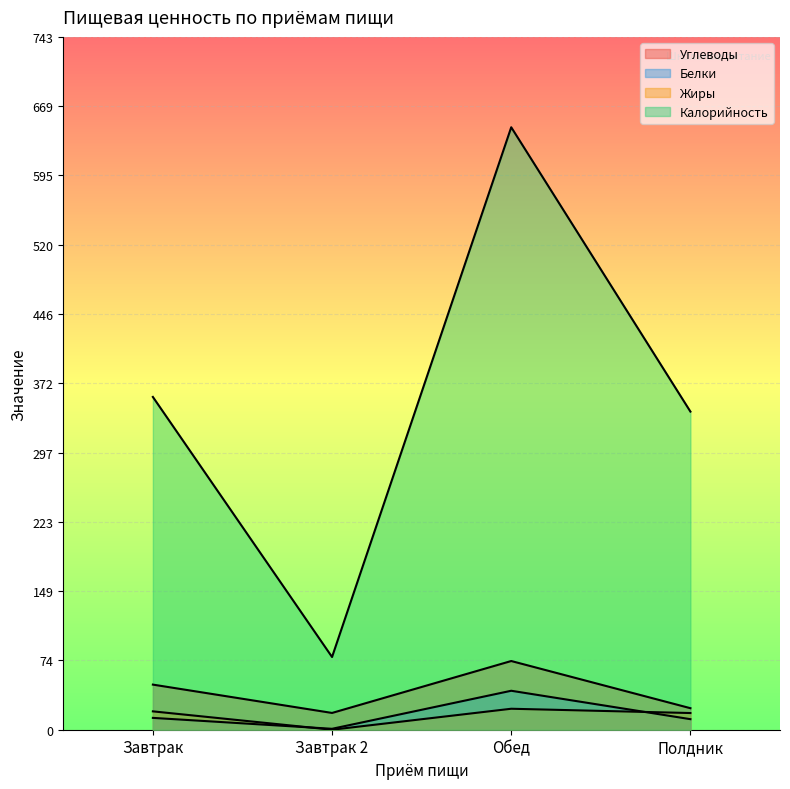

What are all the series names shown in the legend?

Углеводы, Белки, Жиры, Калорийность